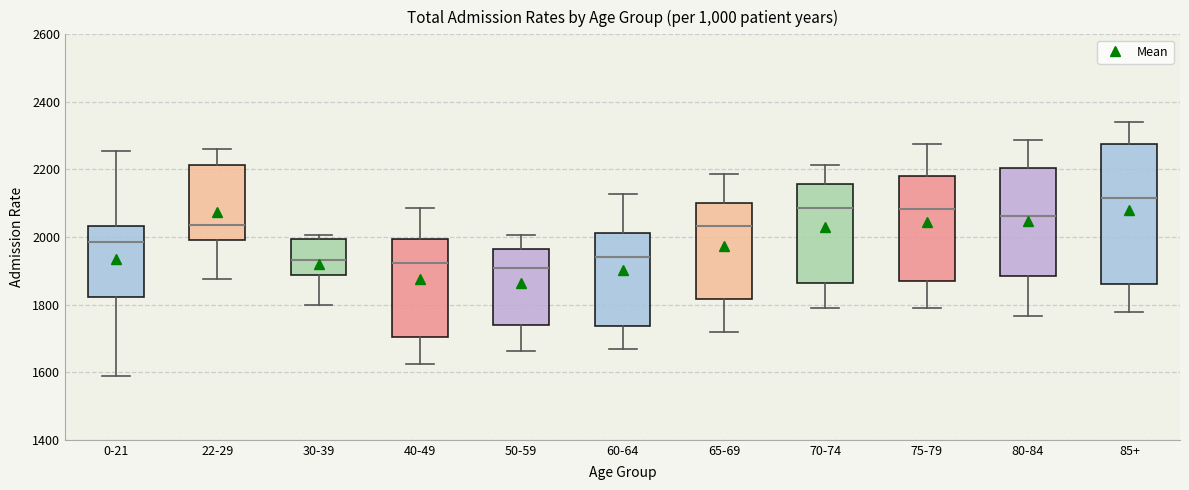

Reading left to right, read every box against the y-axis: the position of its median line, the range the box covers, and the ends of its whiskers. The values are not printed on the chart, so give them approximately, as read against the axis.

0-21: median 1980, box 1820 to 2040, whiskers 1580 to 2260
22-29: median 2040, box 2000 to 2220, whiskers 1880 to 2260
30-39: median 1940, box 1880 to 2000, whiskers 1800 to 2000 (just above the box's upper edge)
40-49: median 1920, box 1700 to 2000, whiskers 1620 to 2080
50-59: median 1900, box 1740 to 1960, whiskers 1660 to 2000
60-64: median 1940, box 1740 to 2020, whiskers 1660 to 2120
65-69: median 2040, box 1820 to 2100, whiskers 1720 to 2180
70-74: median 2080, box 1860 to 2160, whiskers 1780 to 2220
75-79: median 2080, box 1860 to 2180, whiskers 1800 to 2280
80-84: median 2060, box 1880 to 2200, whiskers 1760 to 2280
85+: median 2120, box 1860 to 2280, whiskers 1780 to 2340